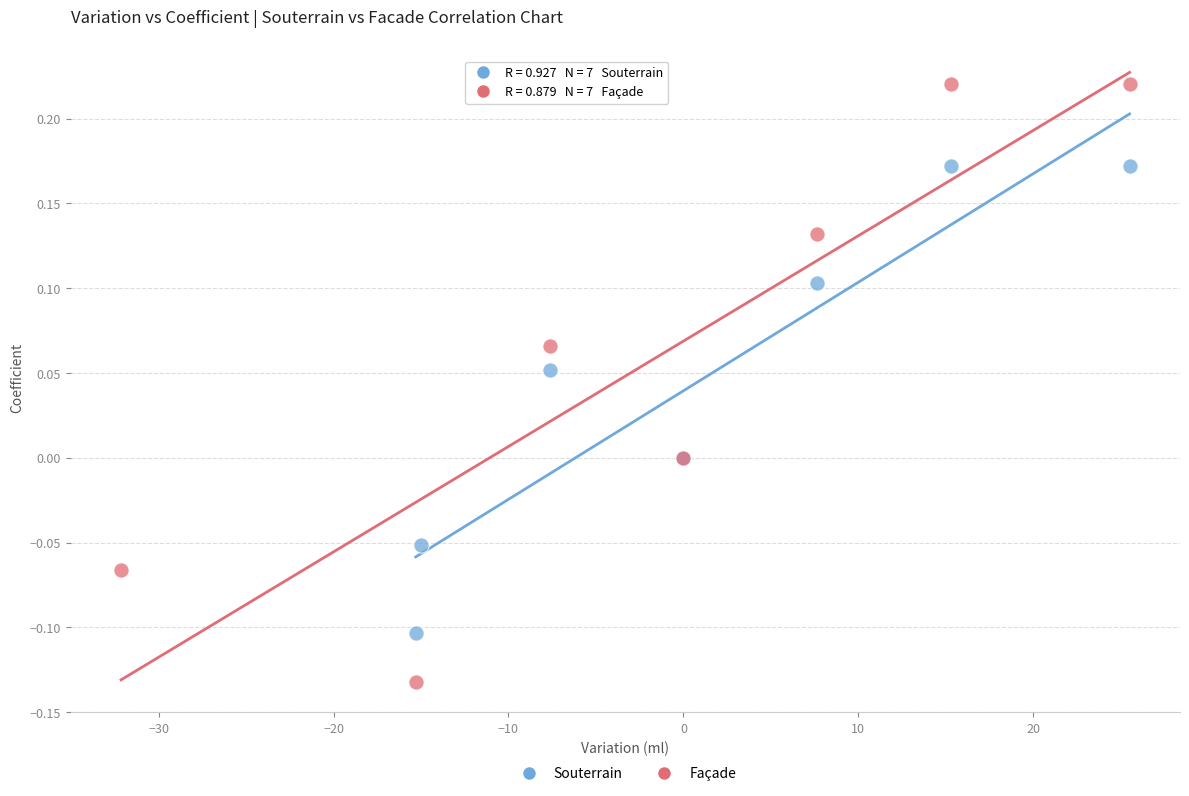

Which series has the widest spread of Y values?

Façade